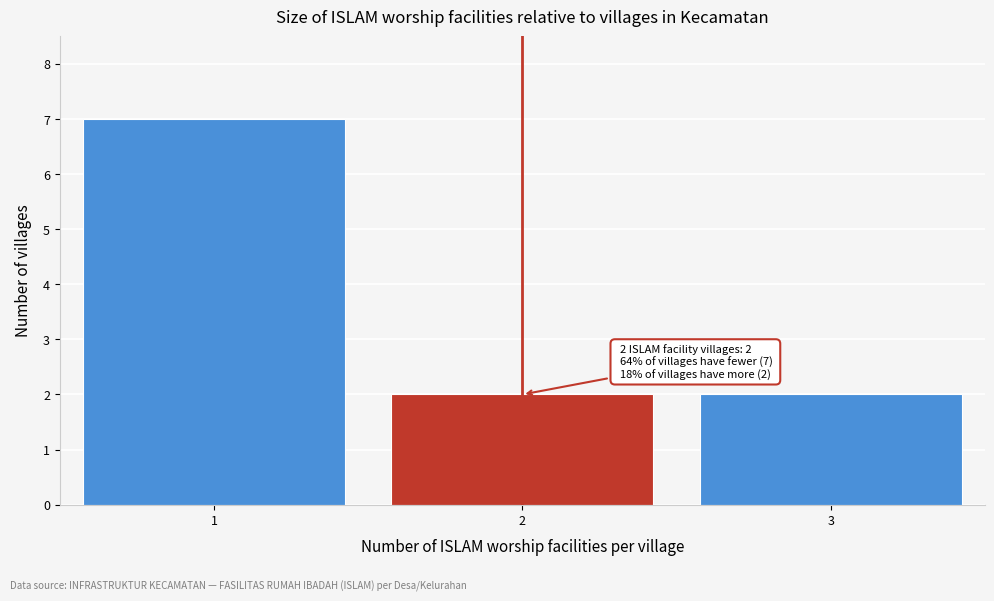

Reading left to right, list all the values displayed in this chart.

7	2	2